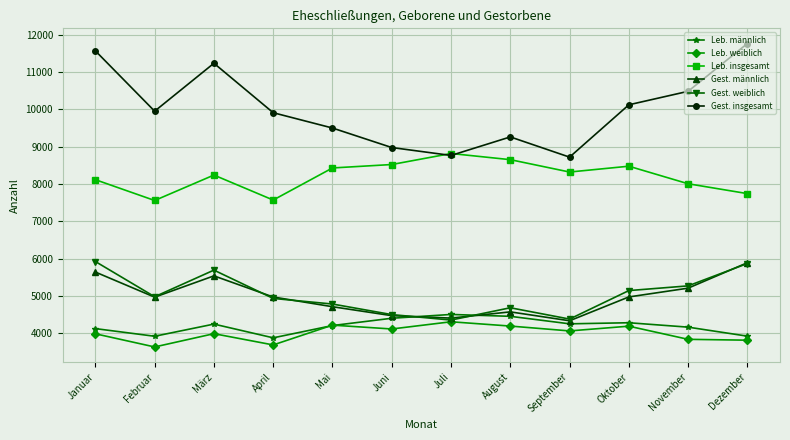

At how many categories does at least one series exceed 7426?

12